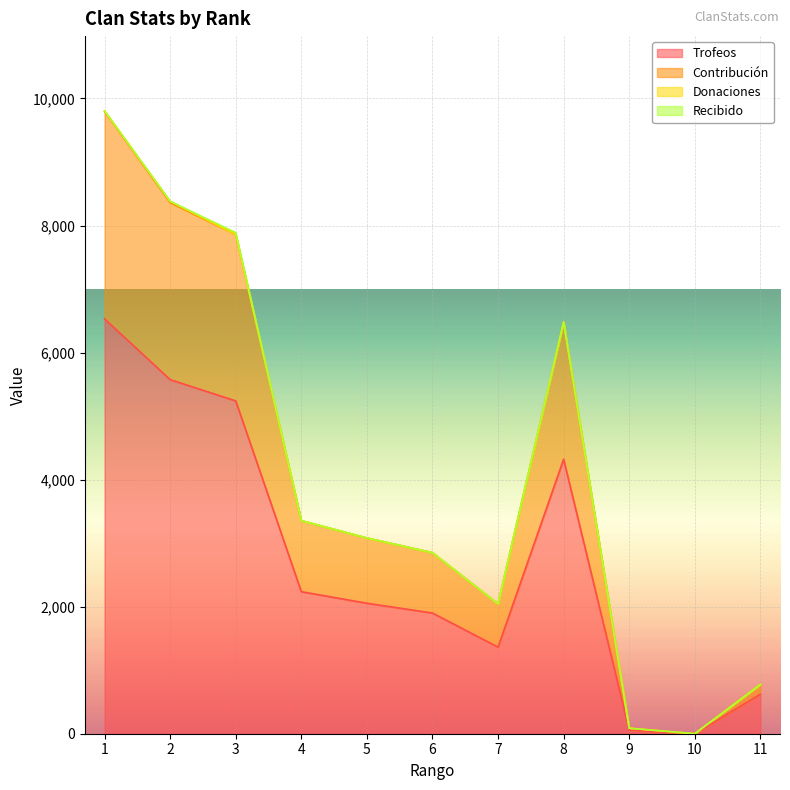

Reading left to right, what are all the values shown in this chart?

Trofeos: 1=6530	2=5574	3=5239	4=2236	5=2054	6=1900	7=1363	8=4321	9=58	10=0	11=621
Contribución: 1=9795	2=8361	3=7858	4=3354	5=3081	6=2850	7=2044	8=6481	9=87	10=0	11=776